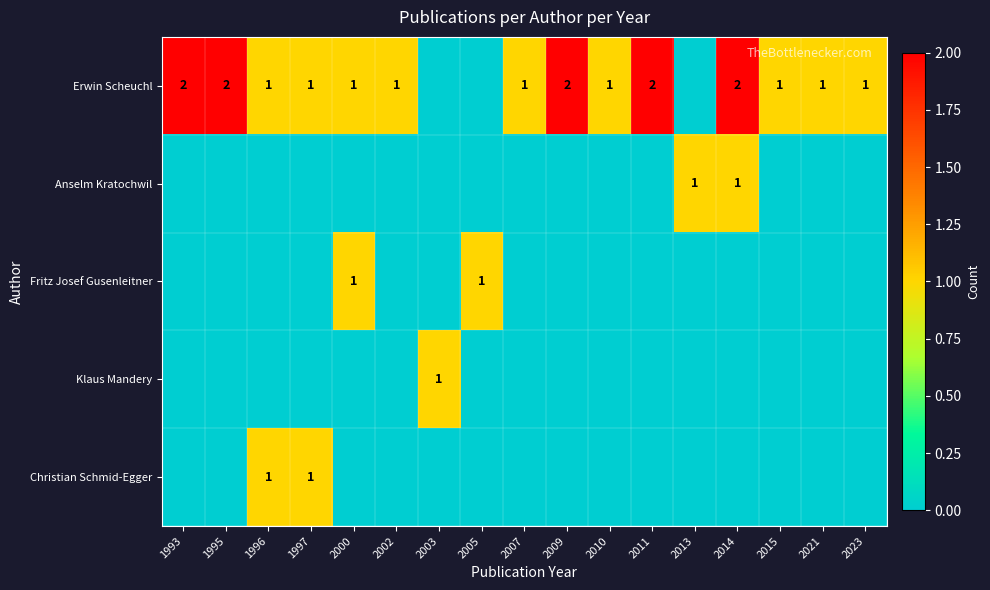

True or false: Erwin Scheuchl has a value of 2 at 2014.

True